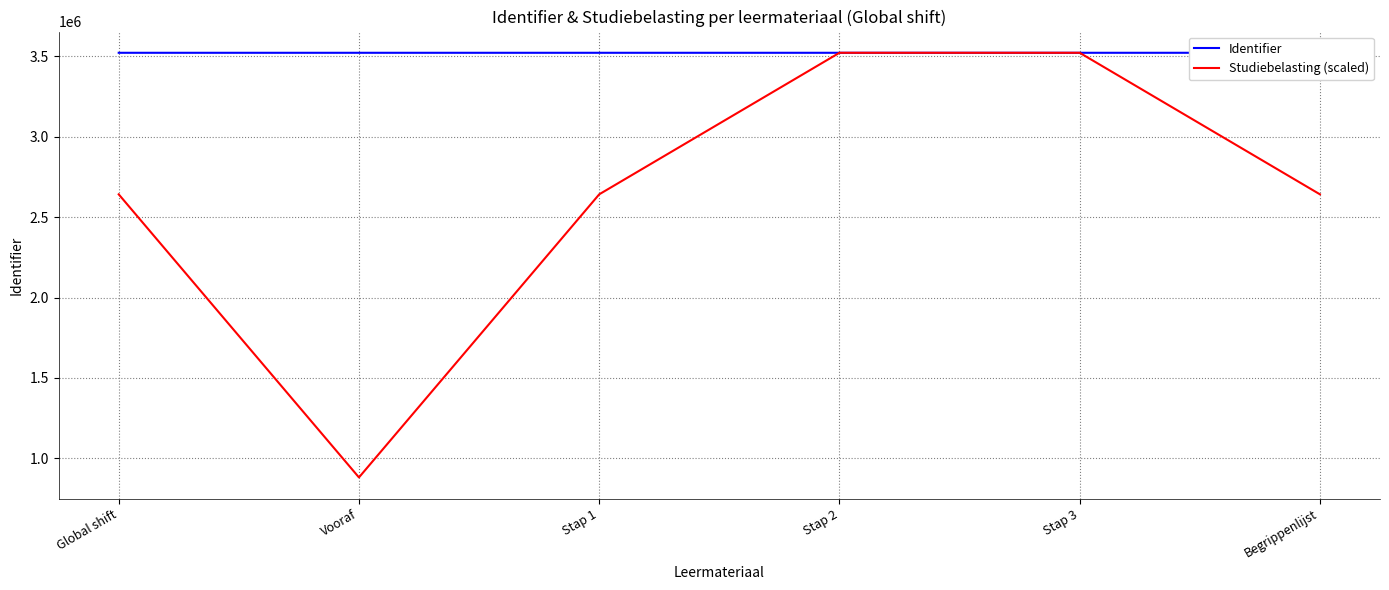

How many distinct data groups are displayed?

2